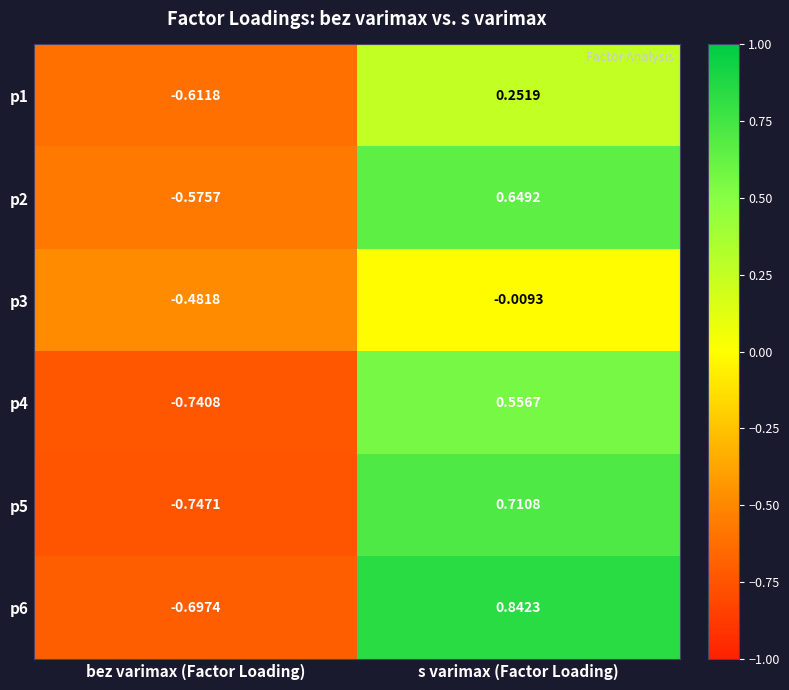

How many series are shown in this chart?

6